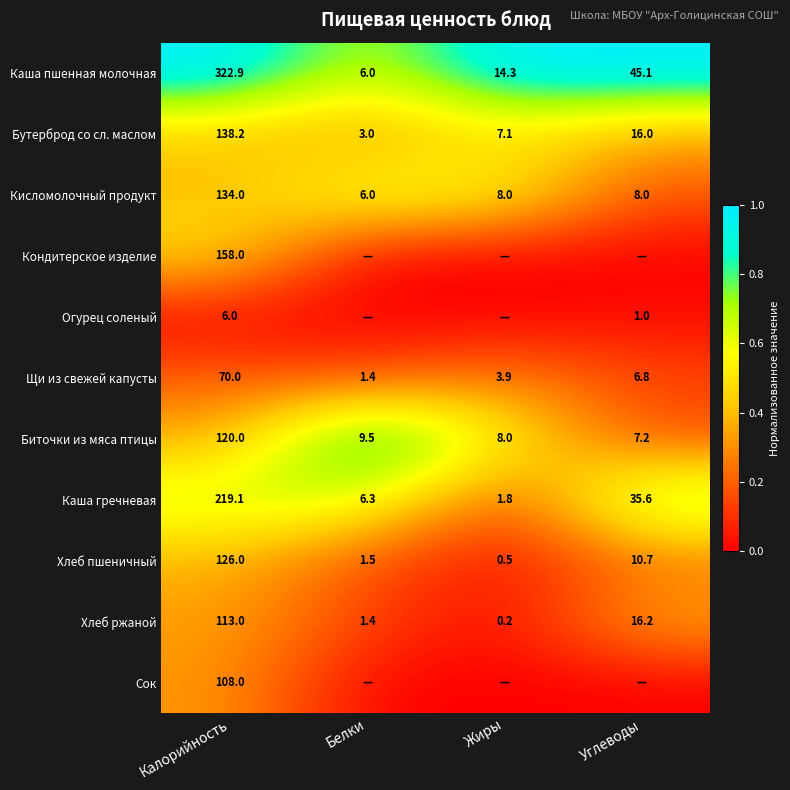

The value of Щи из свежей капусты at Калорийность is 70.0. True or false?

True